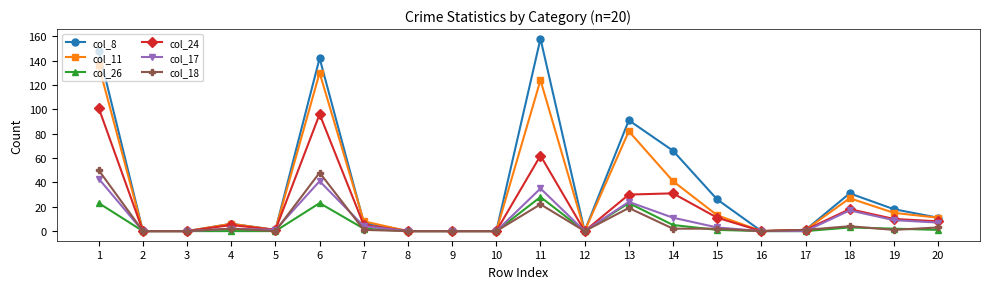

Reading left to right, extract all data points from this chart.

col_8: 1=148	2=0	3=0	4=6	5=1	6=142	7=7	8=0	9=0	10=0	11=158	12=0	13=91	14=66	15=26	16=0	17=1	18=31	19=18	20=11
col_11: 1=136	2=0	3=0	4=6	5=1	6=130	7=8	8=0	9=0	10=0	11=124	12=0	13=82	14=41	15=13	16=0	17=1	18=27	19=15	20=11
col_26: 1=23	2=0	3=0	4=0	5=0	6=23	7=2	8=0	9=0	10=0	11=28	12=0	13=23	14=5	15=1	16=0	17=0	18=3	19=2	20=1
col_24: 1=101	2=0	3=0	4=5	5=1	6=96	7=5	8=0	9=0	10=0	11=62	12=0	13=30	14=31	15=11	16=0	17=1	18=18	19=10	20=8
col_17: 1=43	2=0	3=0	4=2	5=1	6=41	7=4	8=0	9=0	10=0	11=35	12=0	13=24	14=11	15=3	16=0	17=0	18=17	19=9	20=7
col_18: 1=50	2=0	3=0	4=2	5=0	6=48	7=1	8=0	9=0	10=0	11=22	12=0	13=19	14=2	15=2	16=0	17=1	18=4	19=1	20=3